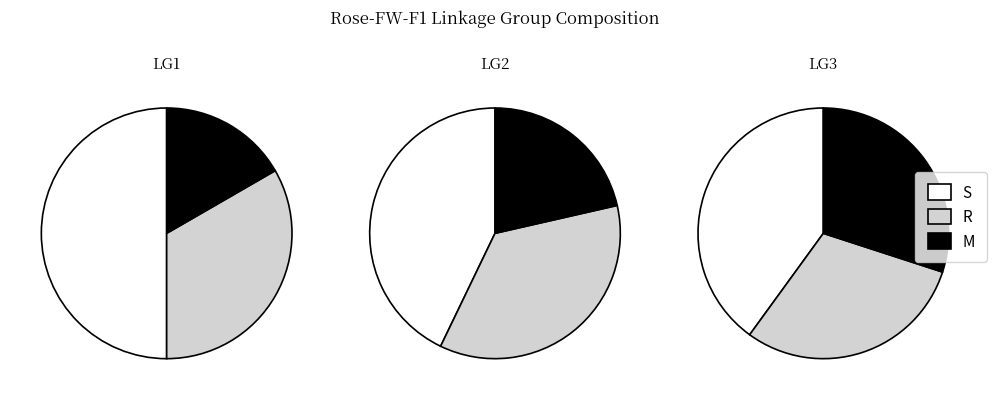

What is the change in value from LG1 to LG3?

-2